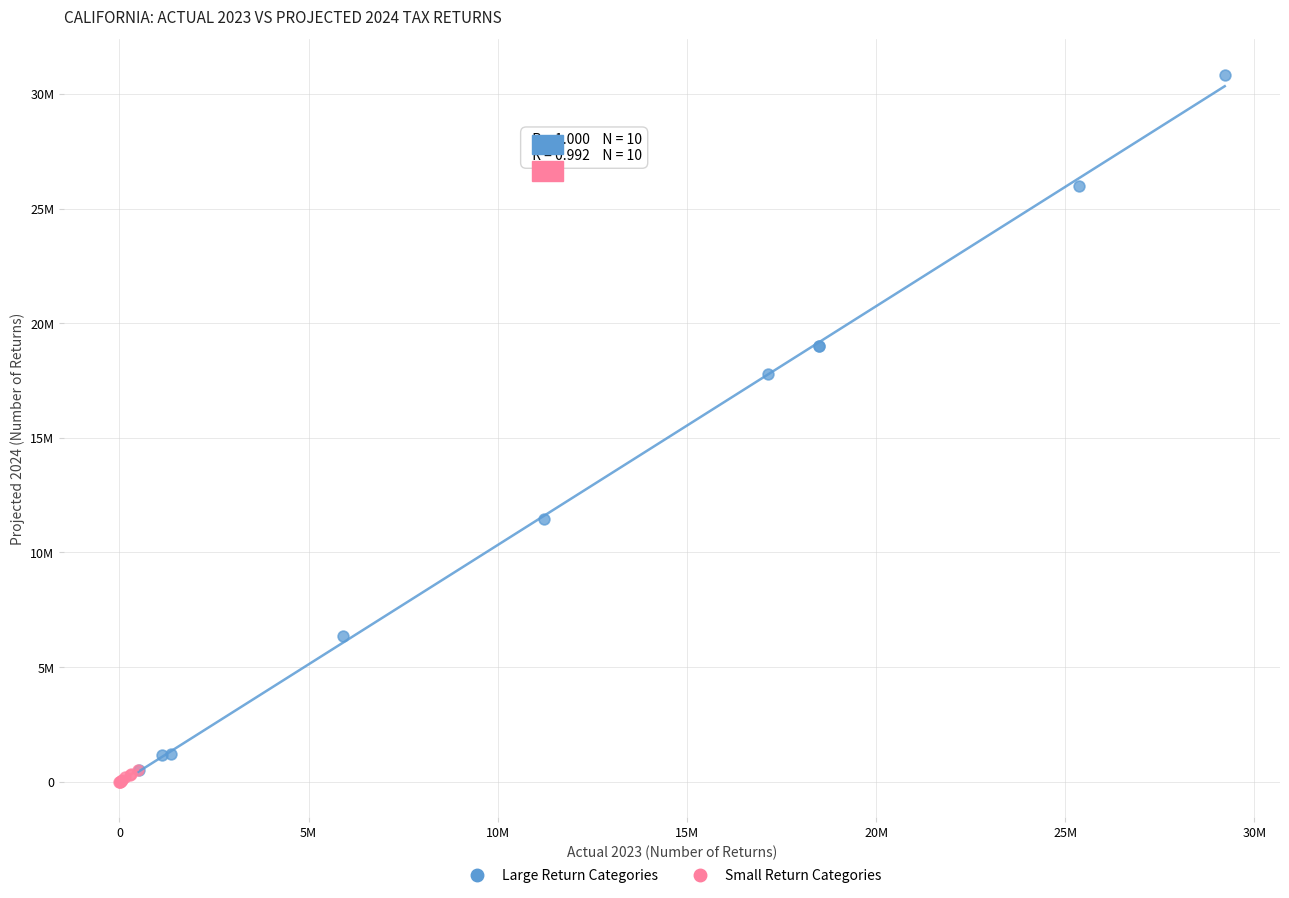

Which series has the widest spread of Y values?

Large Return Categories